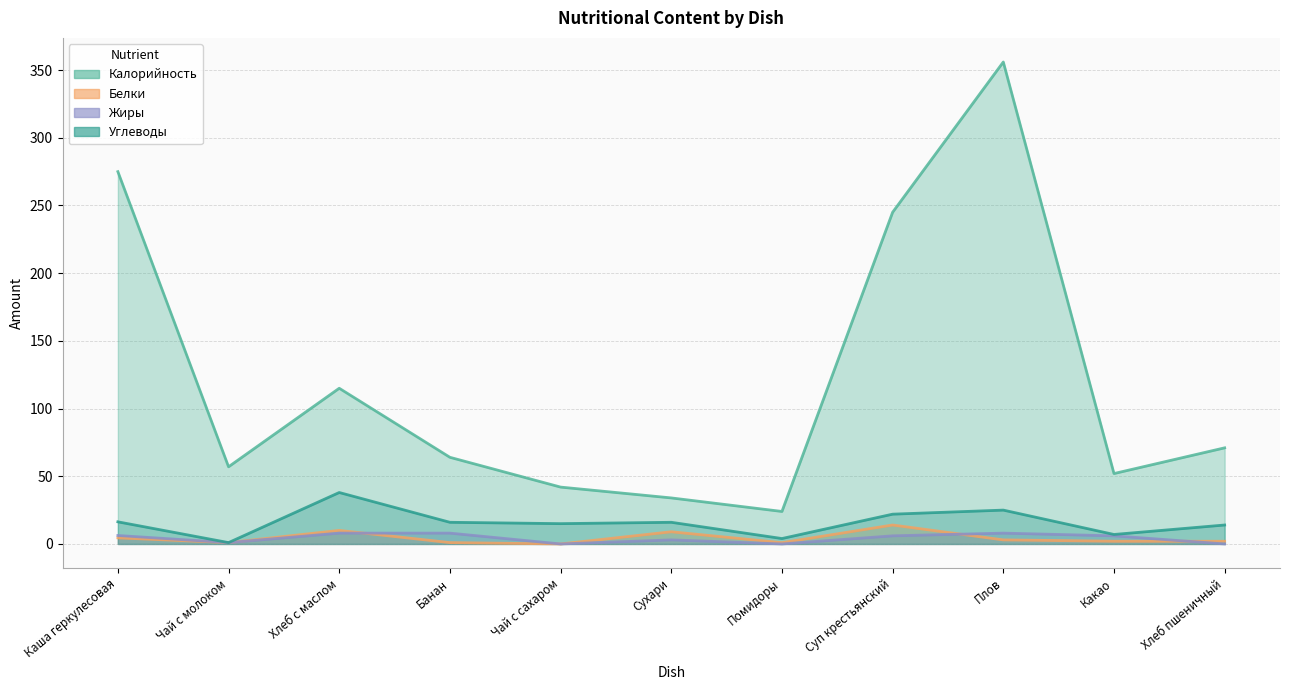

How many categories are shown in the chart?

11